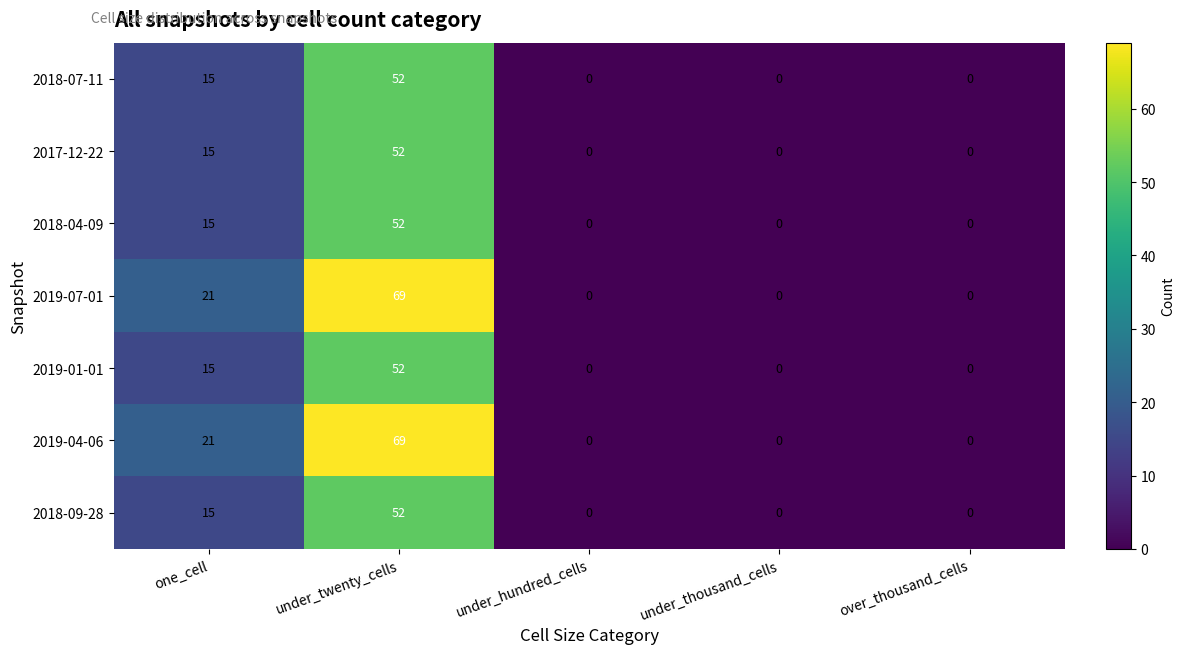

At which label is 2018-04-09 closest to 26?

one_cell